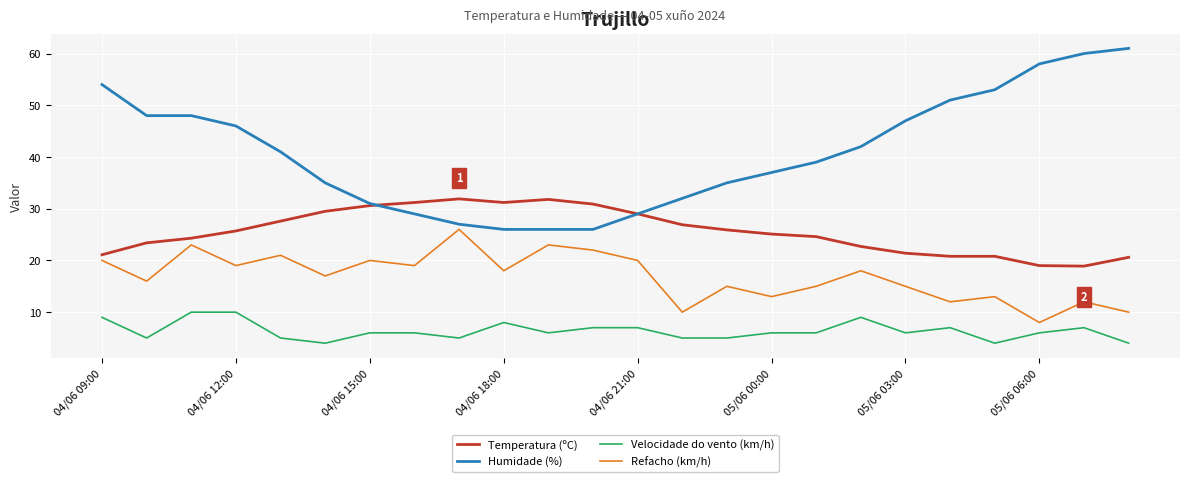

Rank the series by their average value, from highest to lowest.

Humidade (%), Temperatura (ºC), Refacho (km/h), Velocidade do vento (km/h)